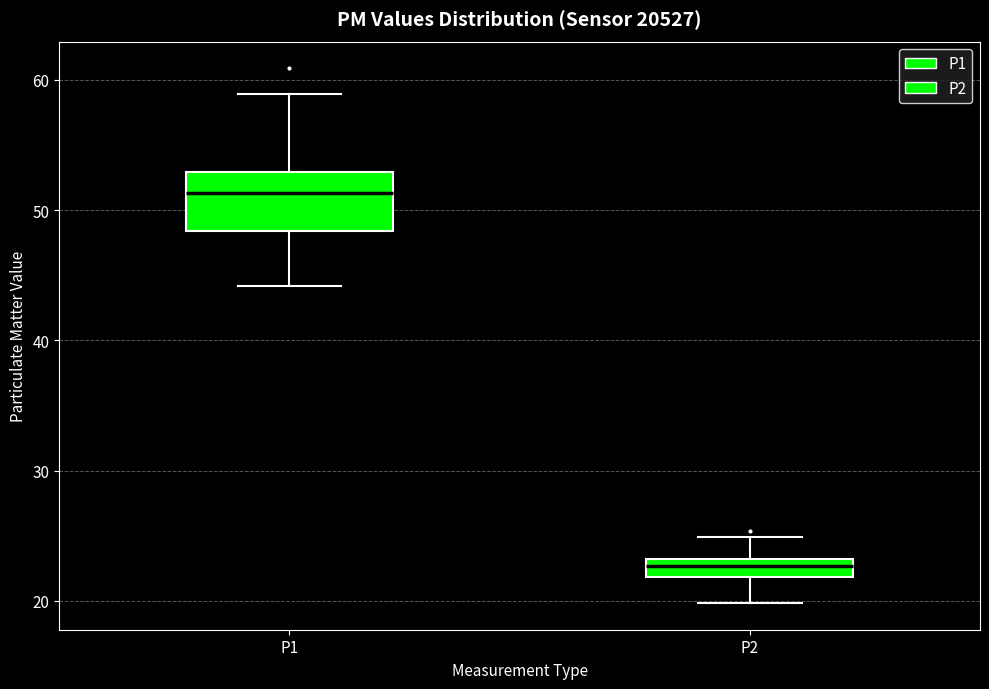

Where does the median line of the box for P1 sit on the y-axis? The values are not printed on the chart, so give them approximately, as read against the axis.

51